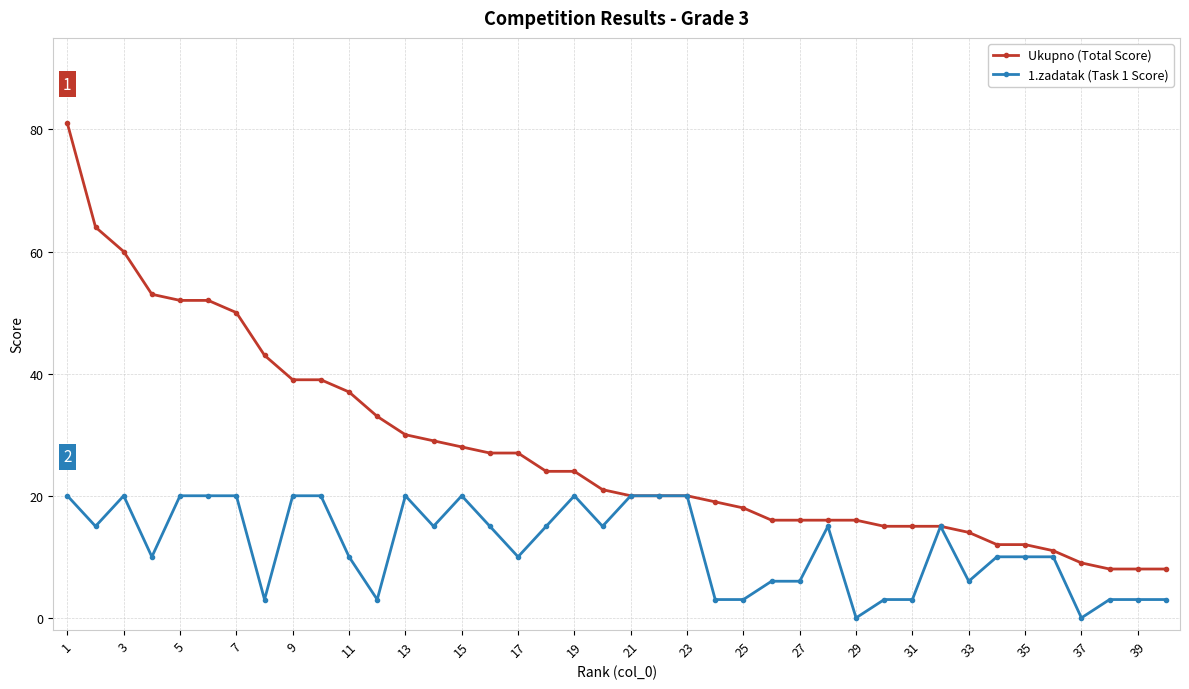

Does the chart display data point markers on the line(s)?

Yes